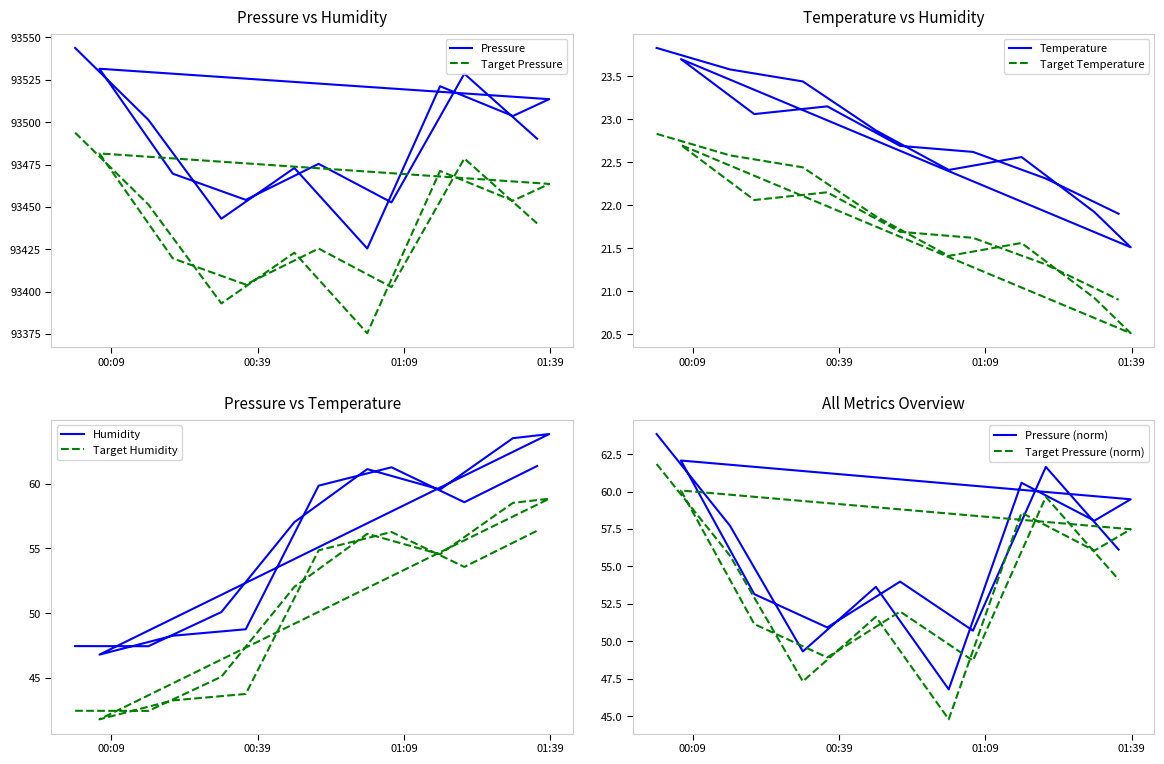

True or false: Humidity and Pressure cross at least once.

False